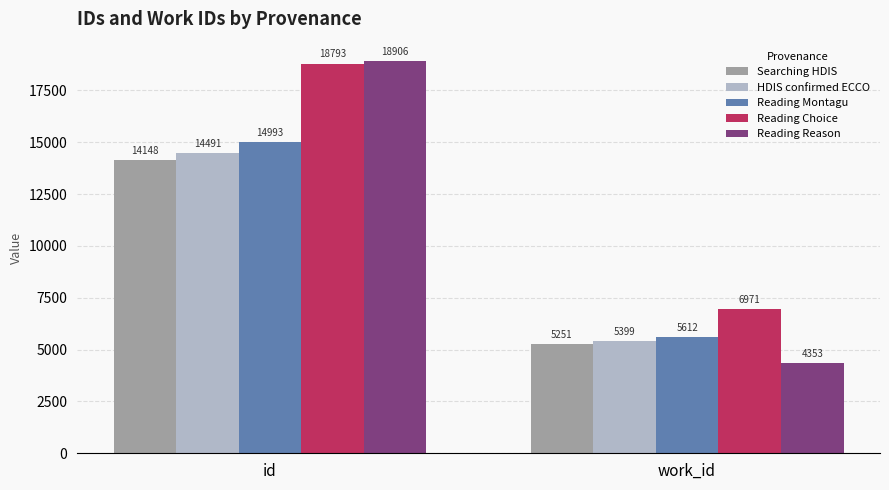

What is the label of the 1st bar from the right?

work_id